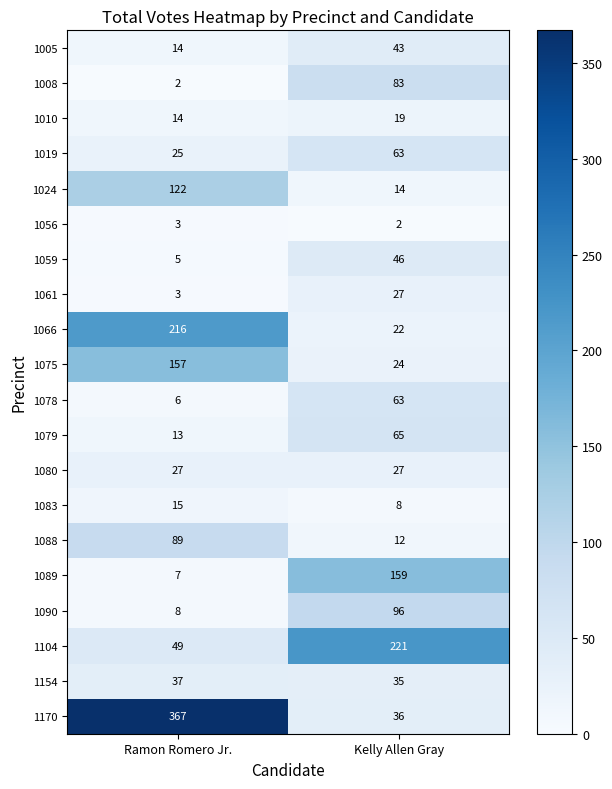

Where is 1008 nearest to the value 42?

Ramon Romero Jr.